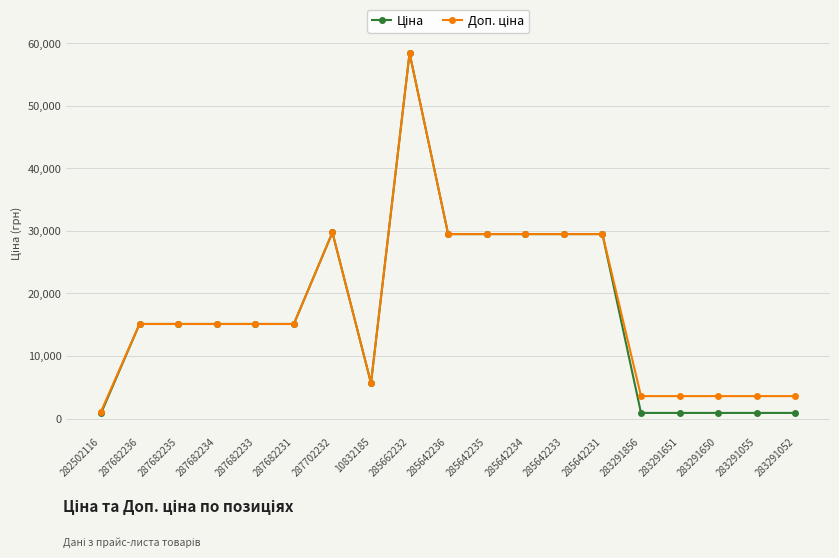

What is the label of the 17th point from the right?

287682235